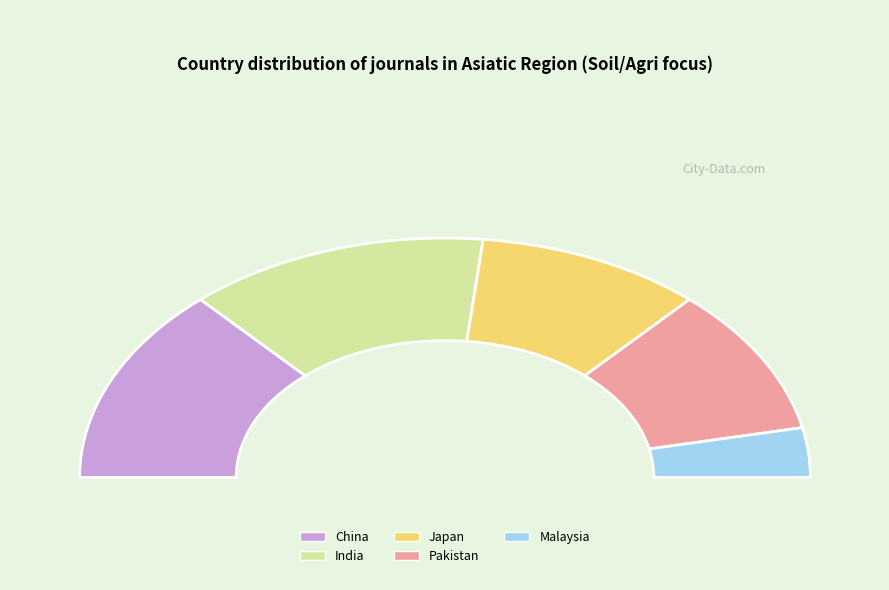

Is the sum of Pakistan and Japan greater than half?

No